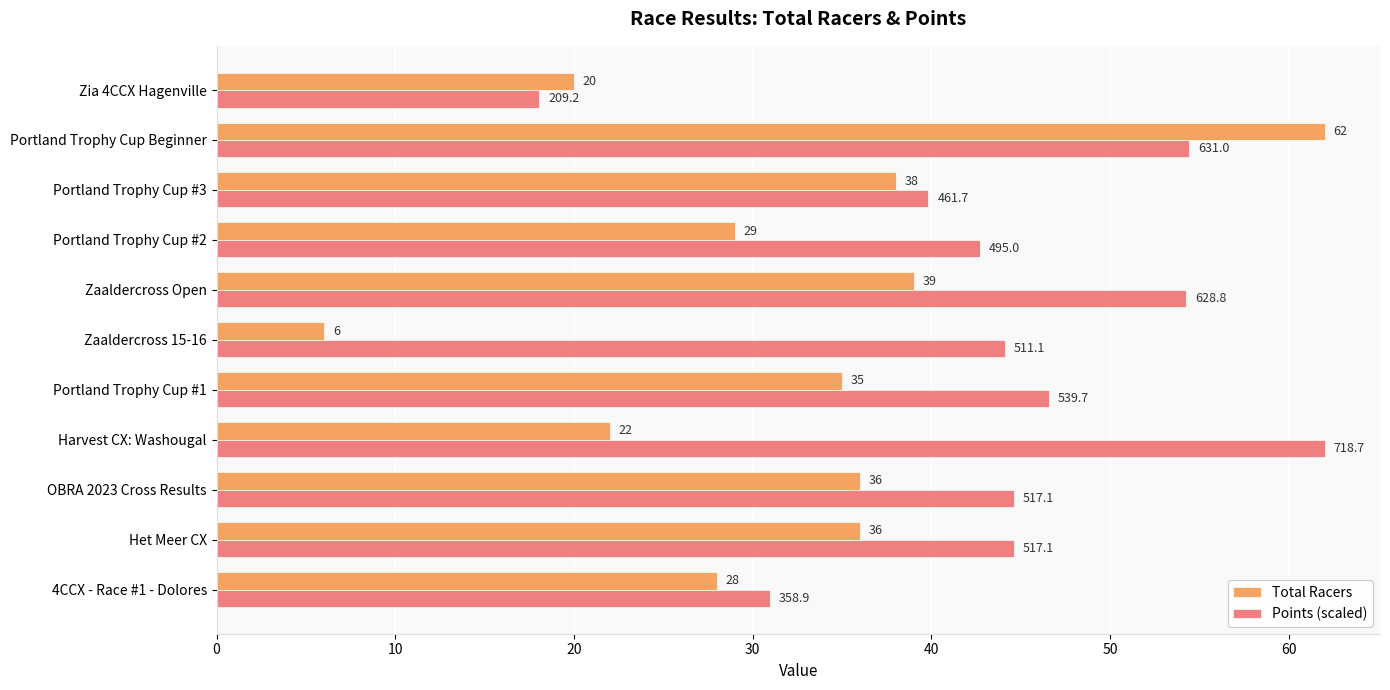

What is the average value of the Total Racers series?

31.9